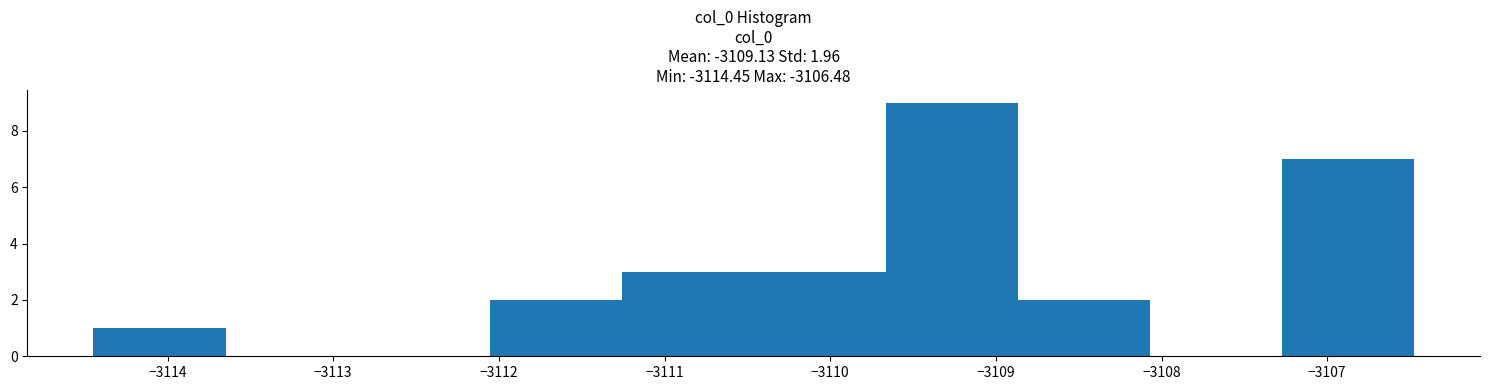

Over which range of the x-axis is the bar tallest?

-3109.7 to -3108.9